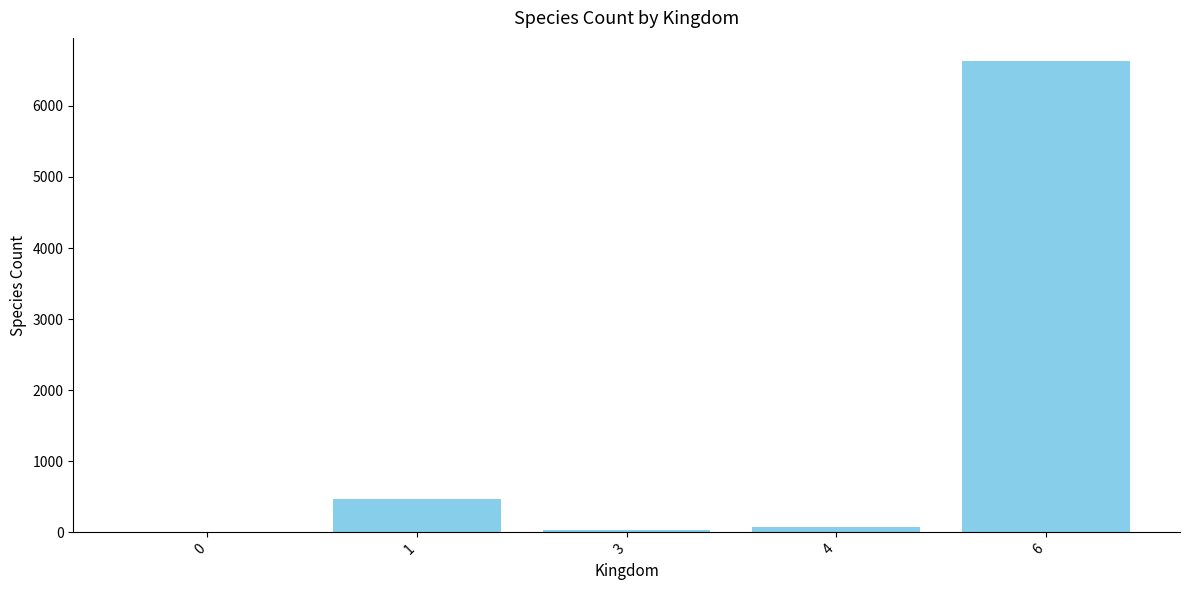

What is the sum of all values?

7218